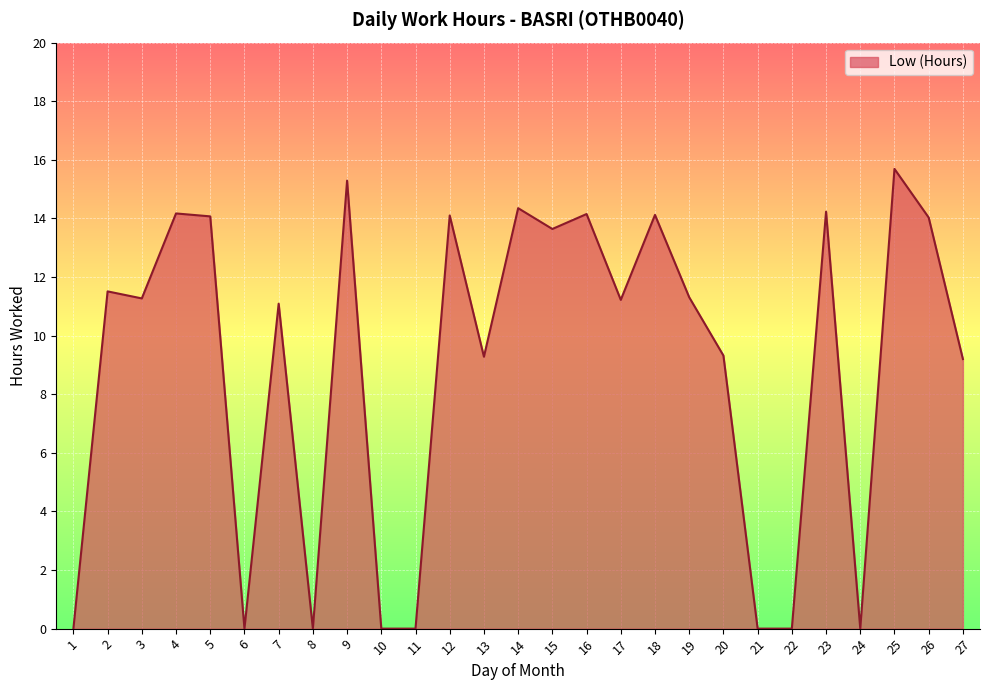

What is the sum of all values?

242.0